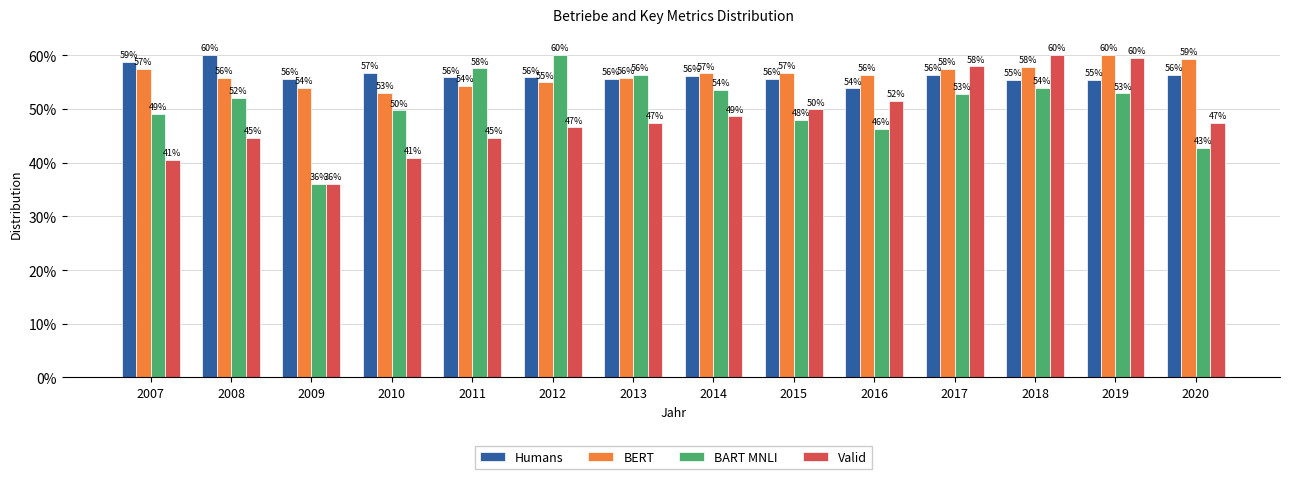

Does the chart contain any negative values?

No